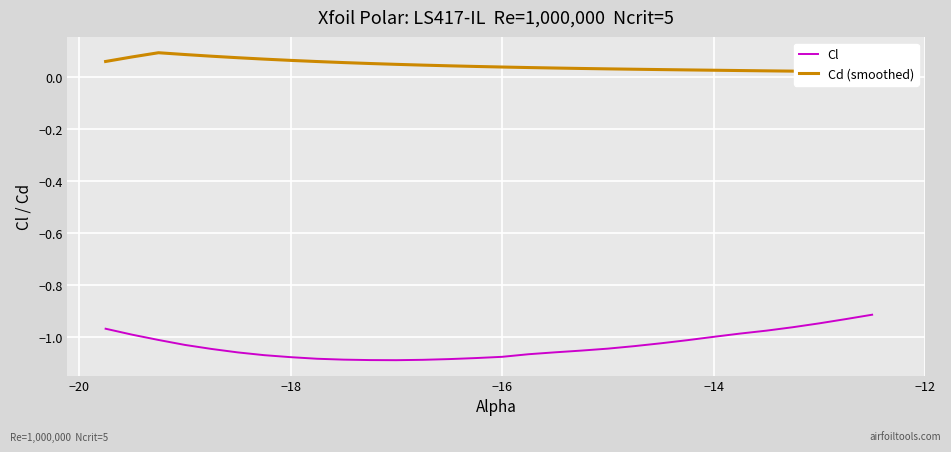

True or false: Cl has more than 0 points higher than both neighbors.

False